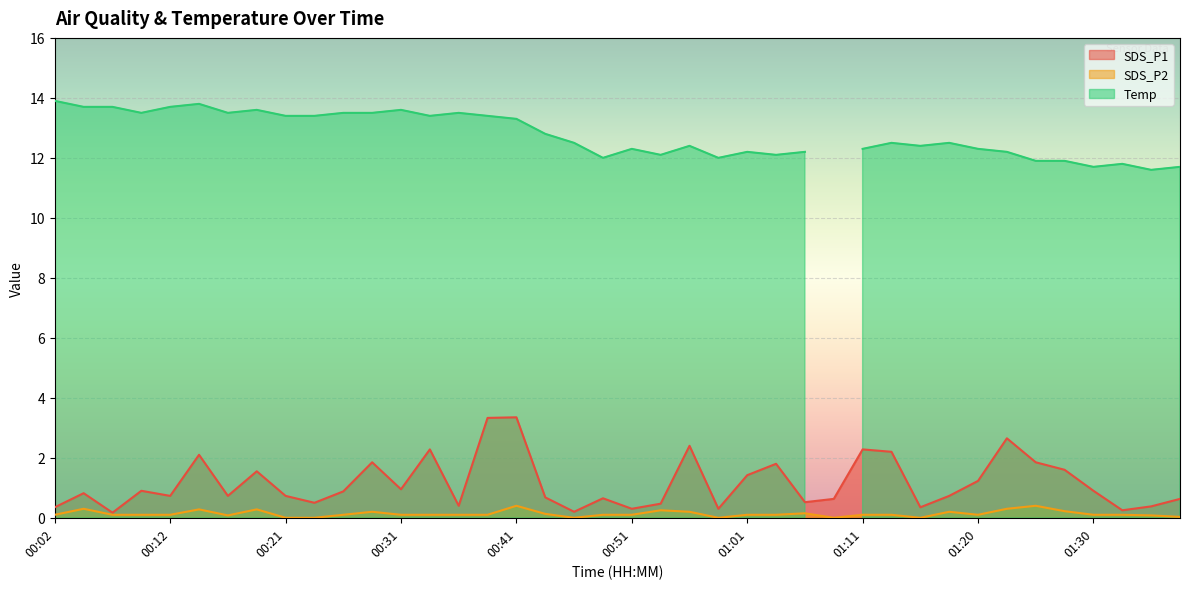

At which label is SDS_P2 closest to 0?

00:21